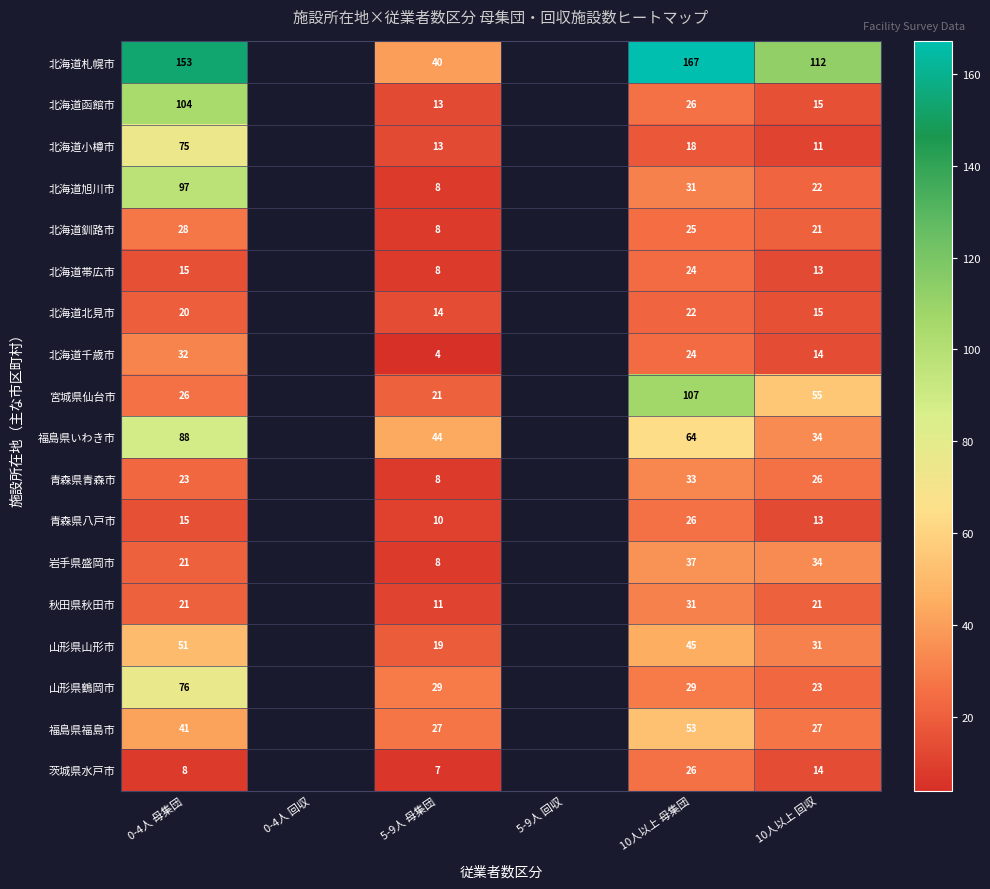

Is the value of 山形県山形市 at 10人以上 回収 greater than the value of 北海道北見市 at 0-4人 母集団?

Yes